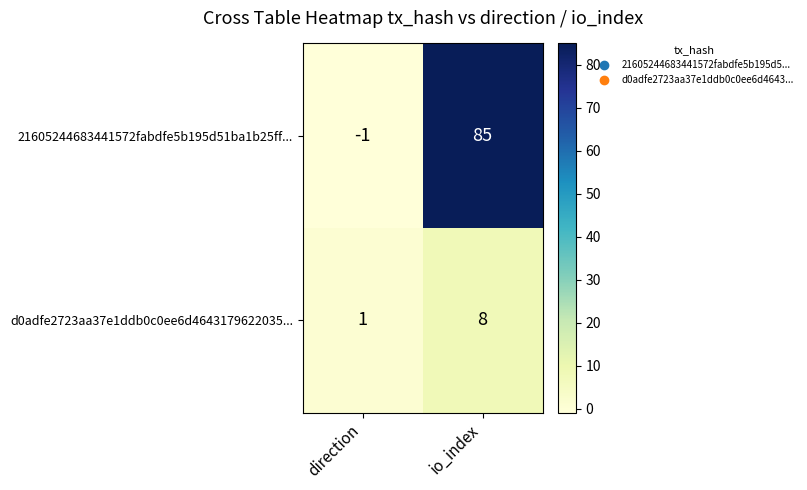

Rank the series by their average value, from lowest to highest.

d0adfe2723aa37e1ddb0c0ee6d4643179622035..., 21605244683441572fabdfe5b195d51ba1b25ff...